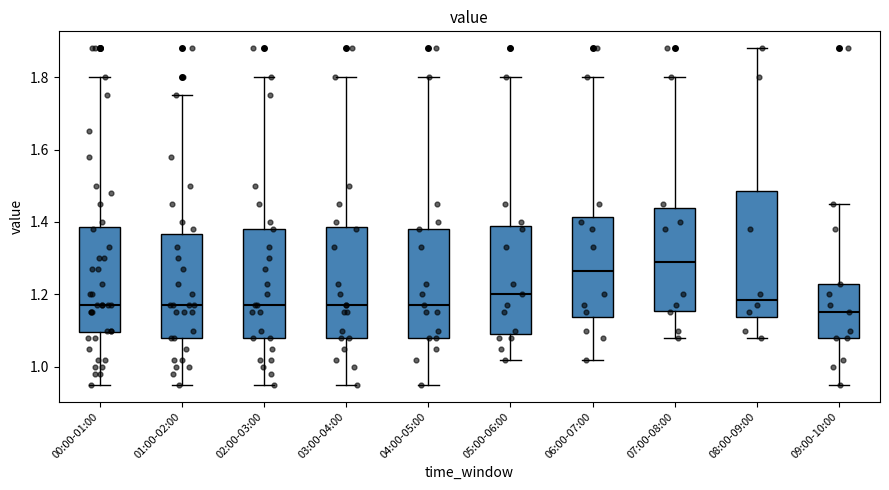

Where does the upper whisker of the box for 06:00-07:00 end on the y-axis? The values are not printed on the chart, so give them approximately, as read against the axis.

1.80